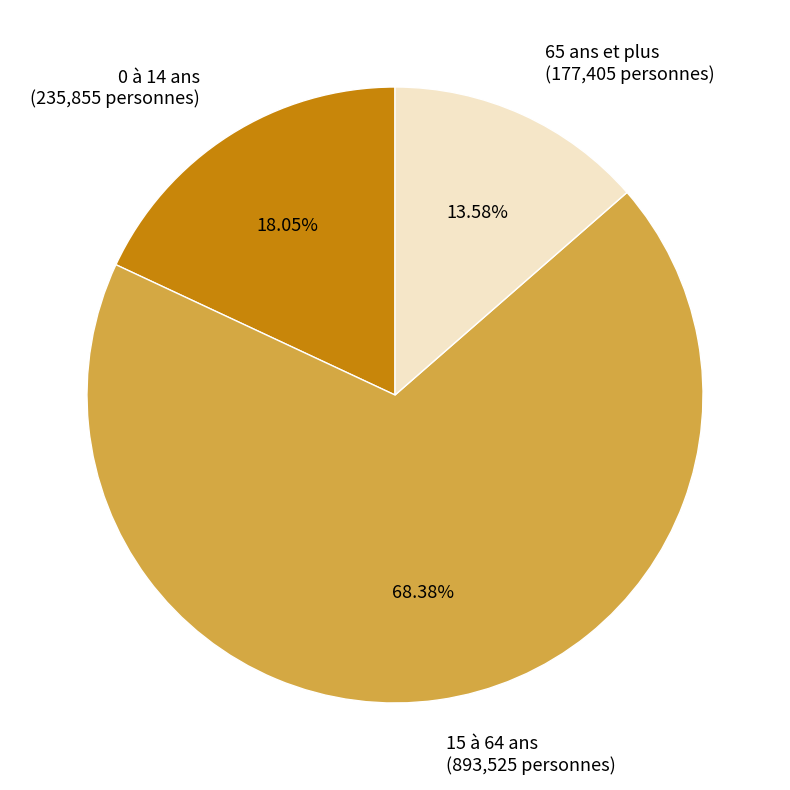

Rank the categories by value from lowest to highest.

65 ans et plus, 0 à 14 ans, 15 à 64 ans